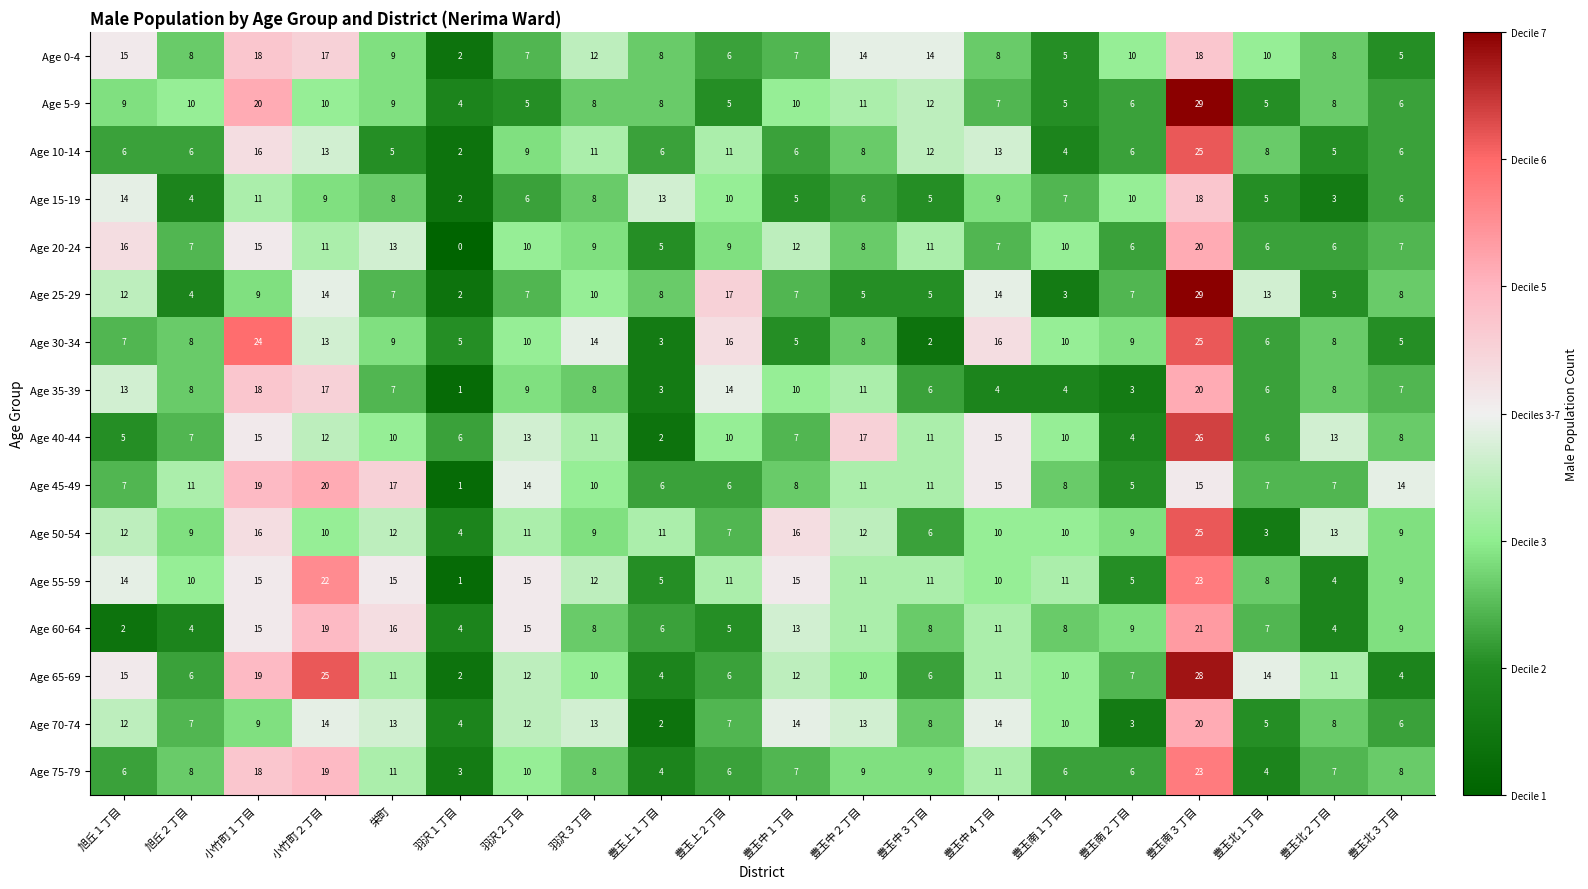

What is the greatest value displayed?

29